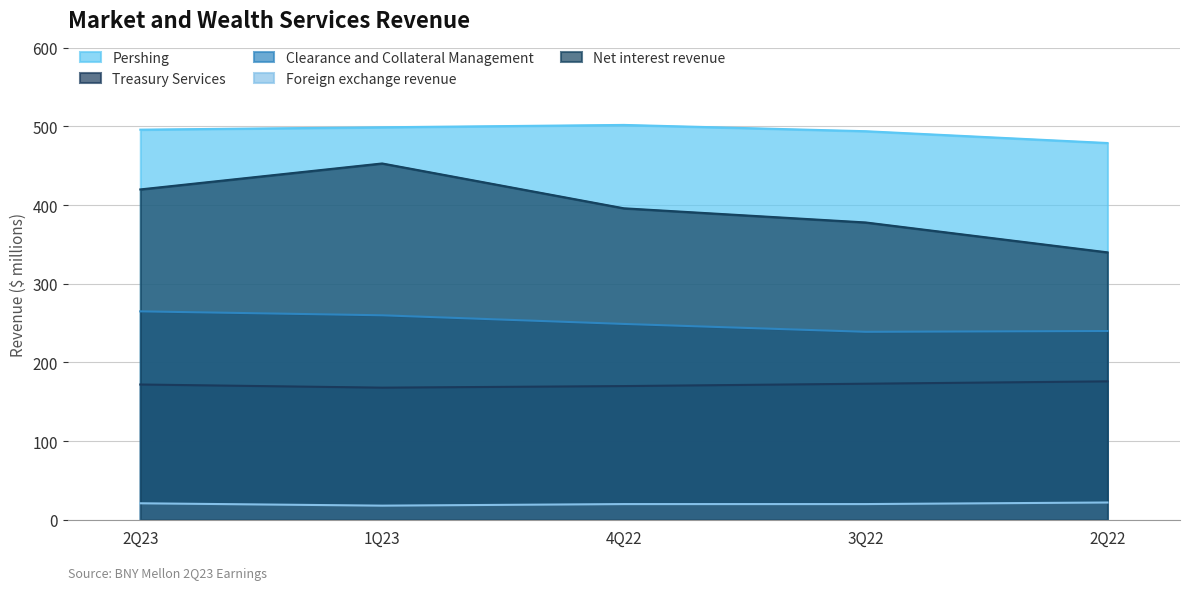

True or false: Net interest revenue has a value of 596 at 2Q22.

False